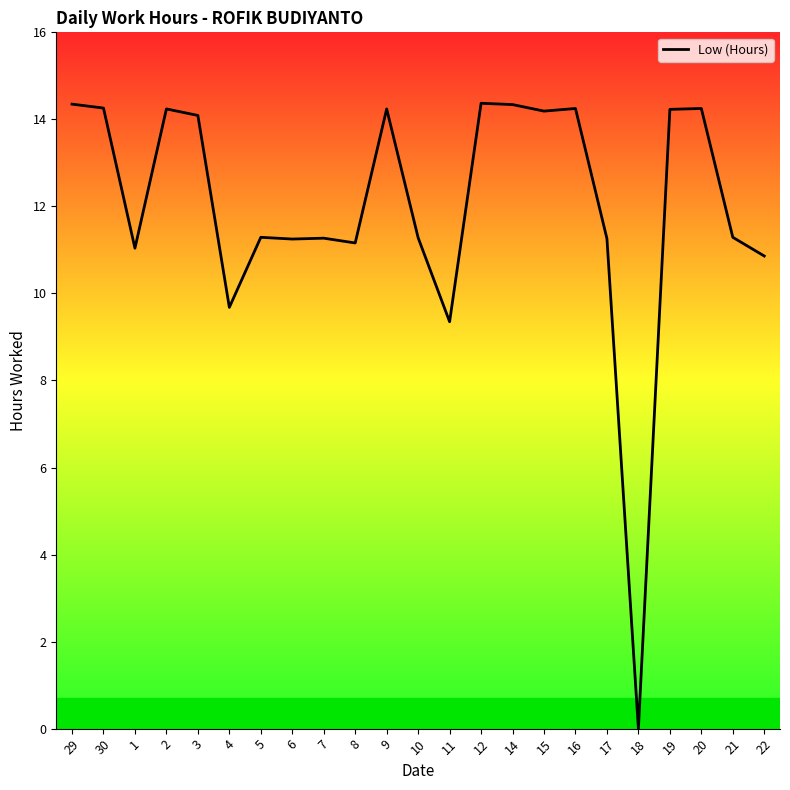

What is the difference between the values at 11 and 16?

4.9